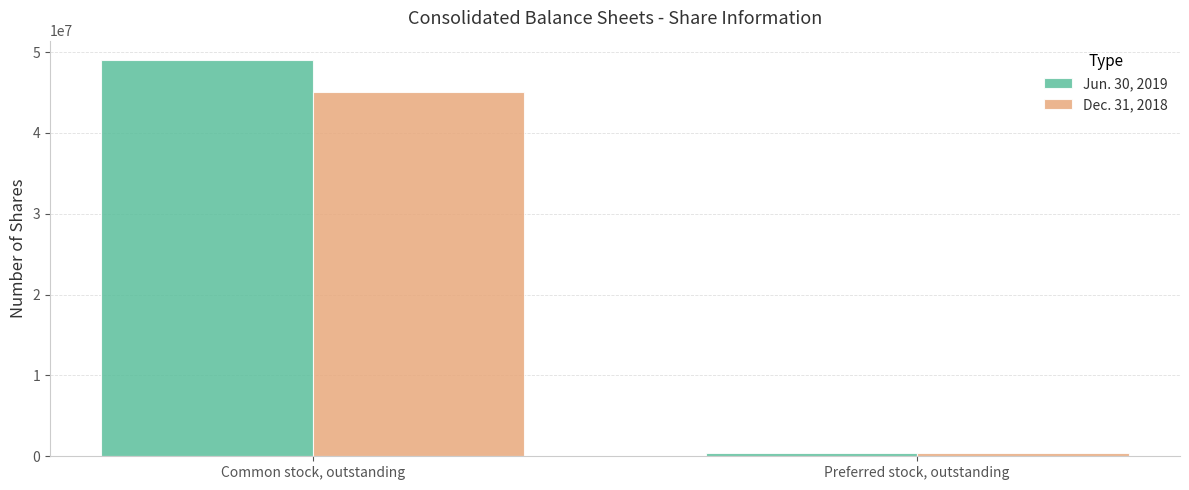

Rank the series by their maximum value, from highest to lowest.

Jun. 30, 2019, Dec. 31, 2018